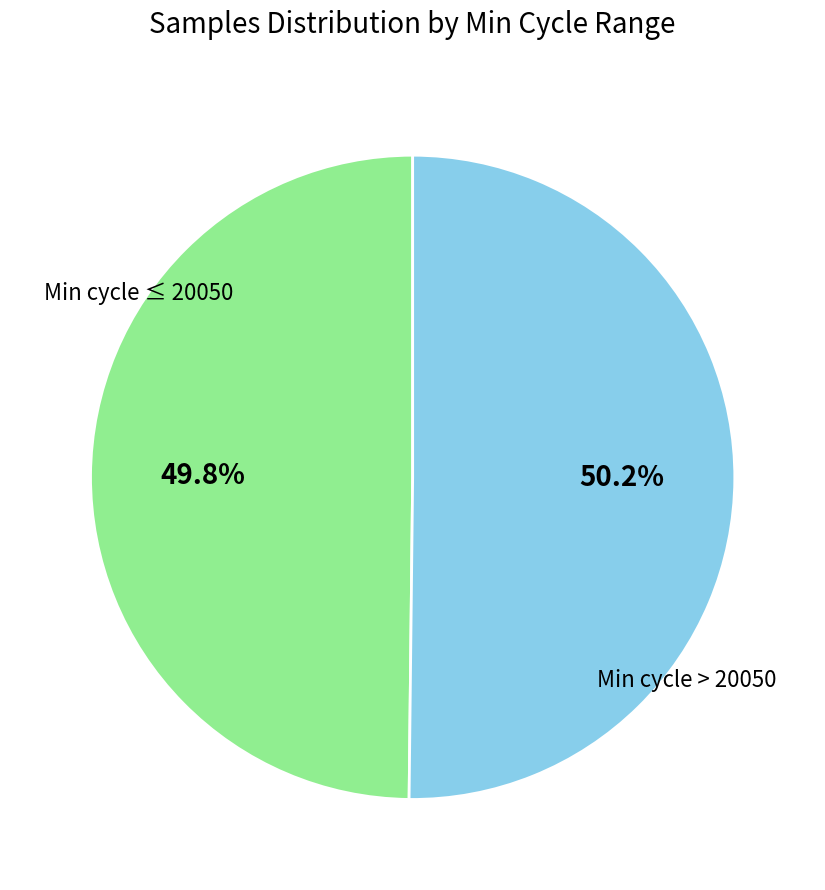

Is there a majority slice in this chart?

No